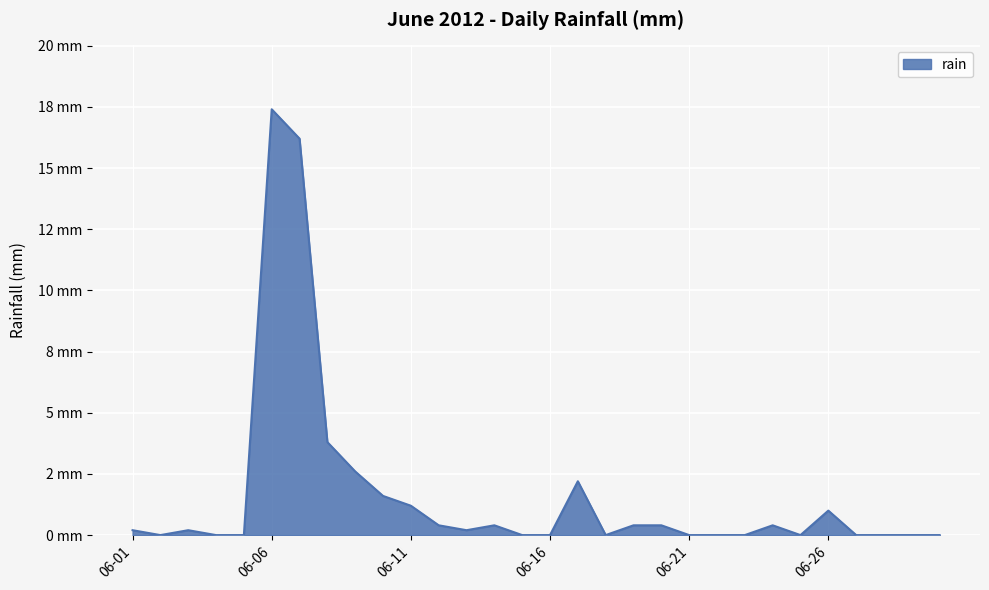

What is the value of the 17th point from the left?

2.2